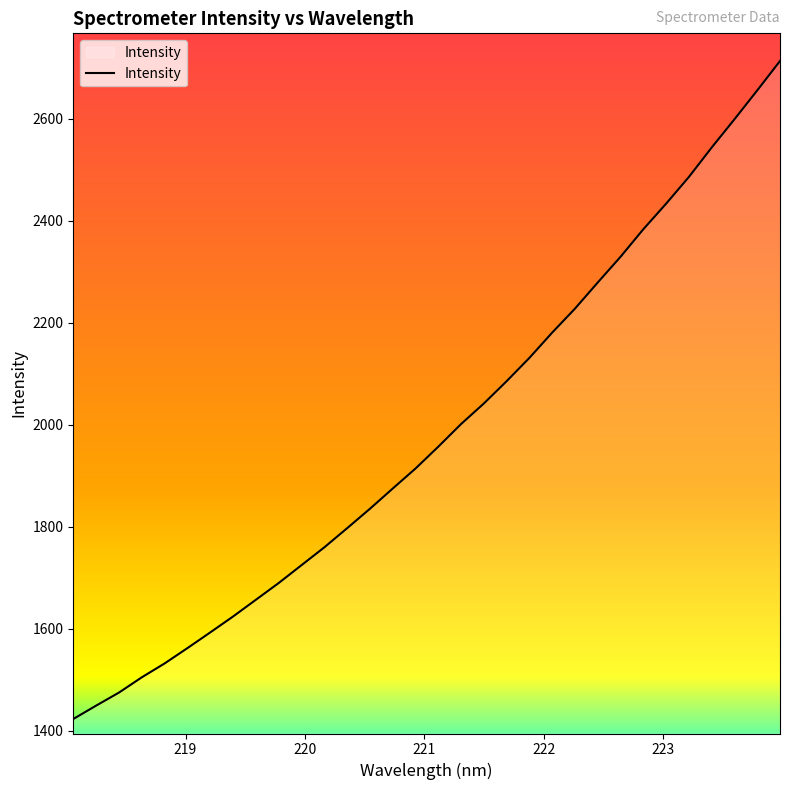

True or false: there are more than 2 points higher than both neighbors.

False